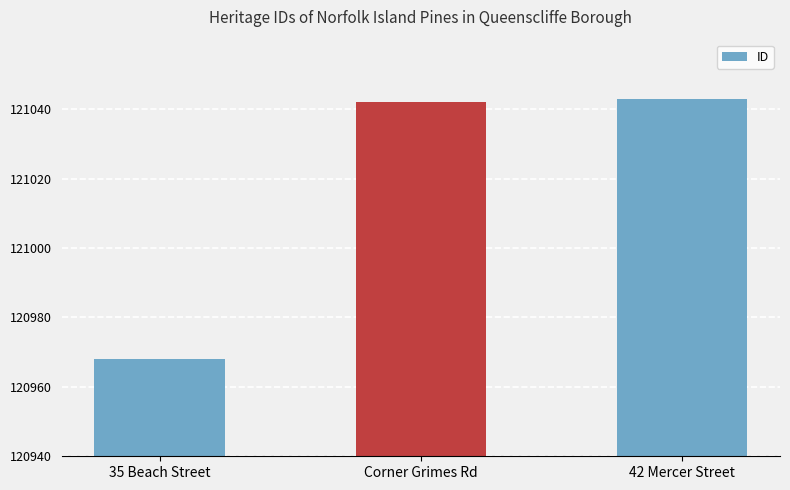

How many data points does each series have?

3